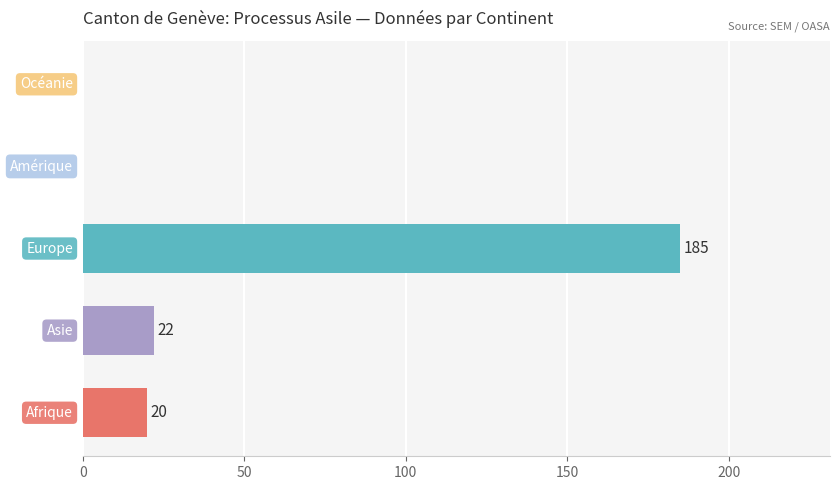

What is the sum of all values?

227